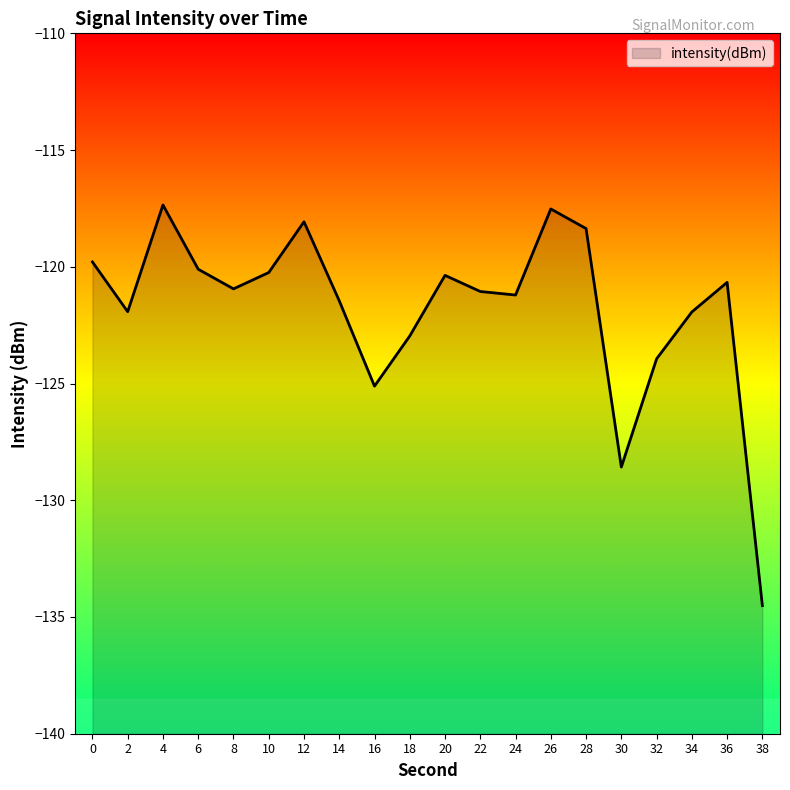

What is the smallest value displayed?

-134.5